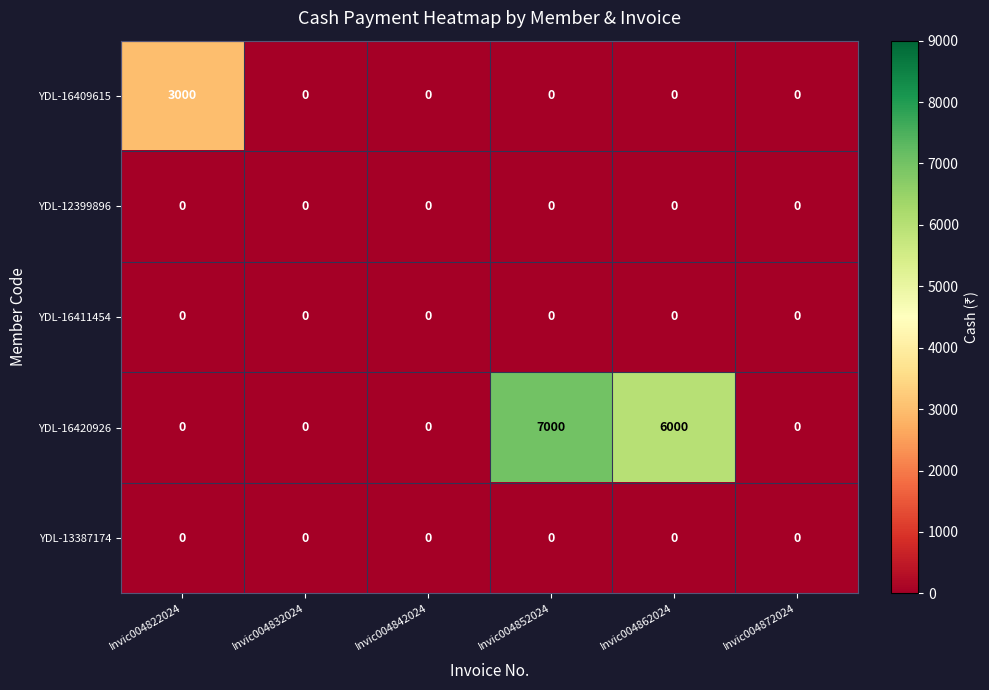

How many distinct data groups are displayed?

5